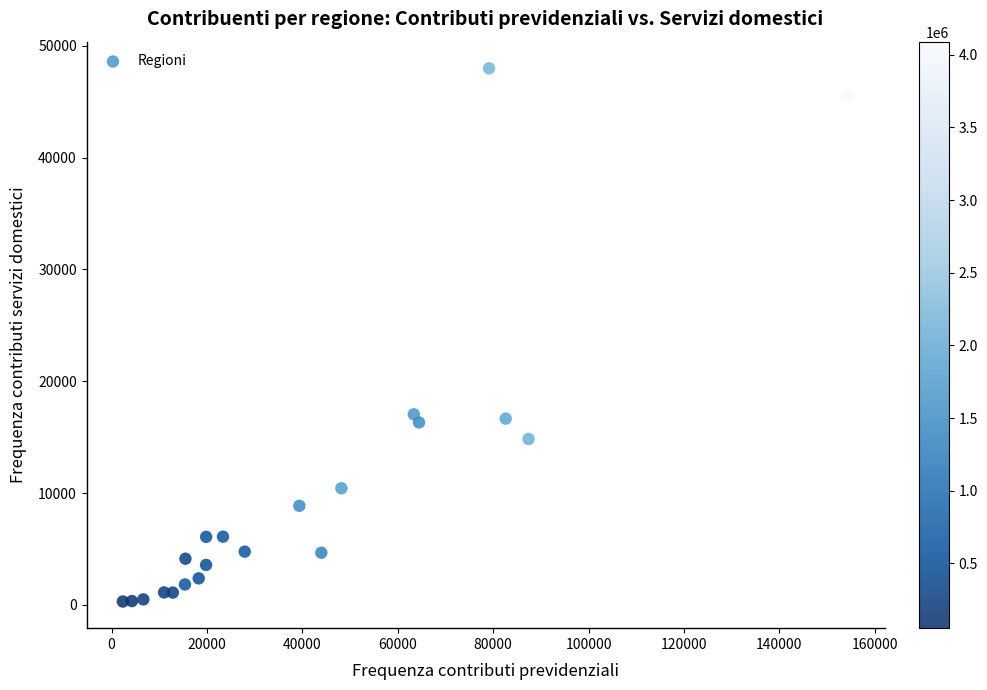

What is the range of X values (max minus min)?

152071